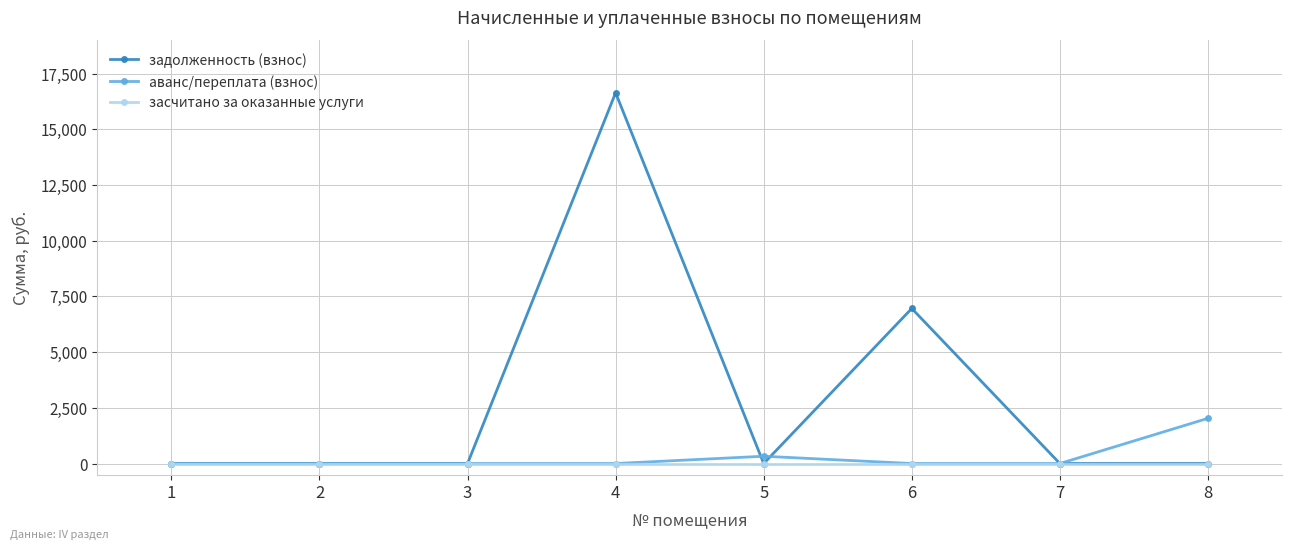

Is this an area chart (filled region under the line)?

No